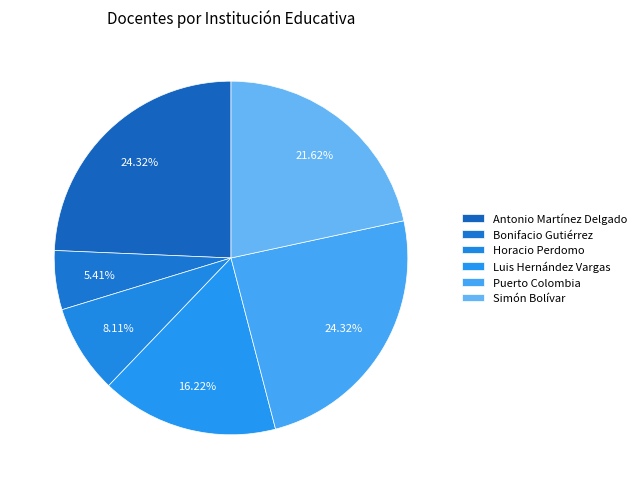

Which category has the smallest portion of the pie?

Bonifacio Gutiérrez